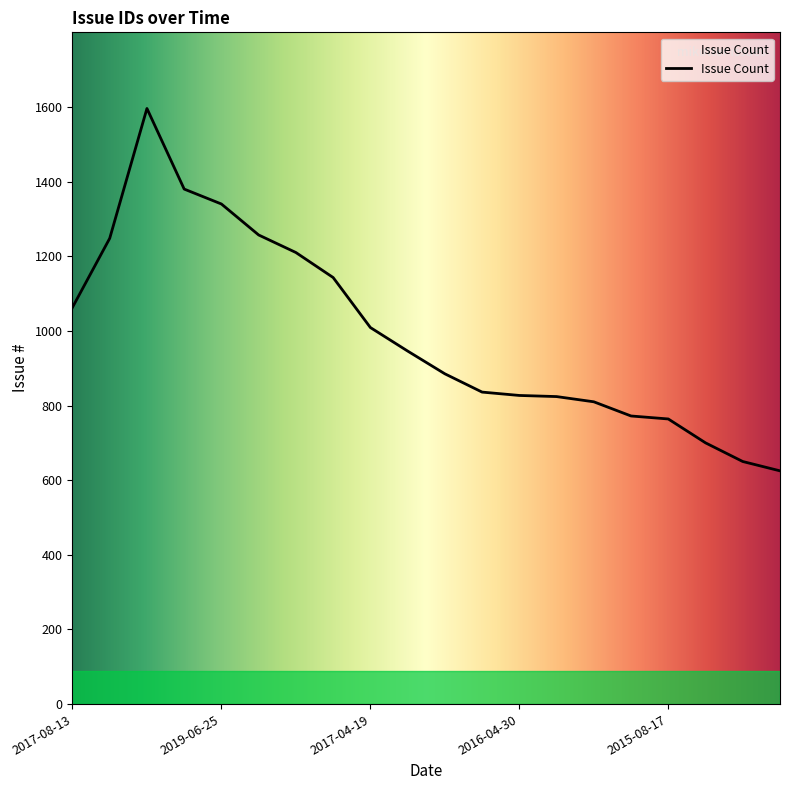

How many lines are shown in the chart?

1